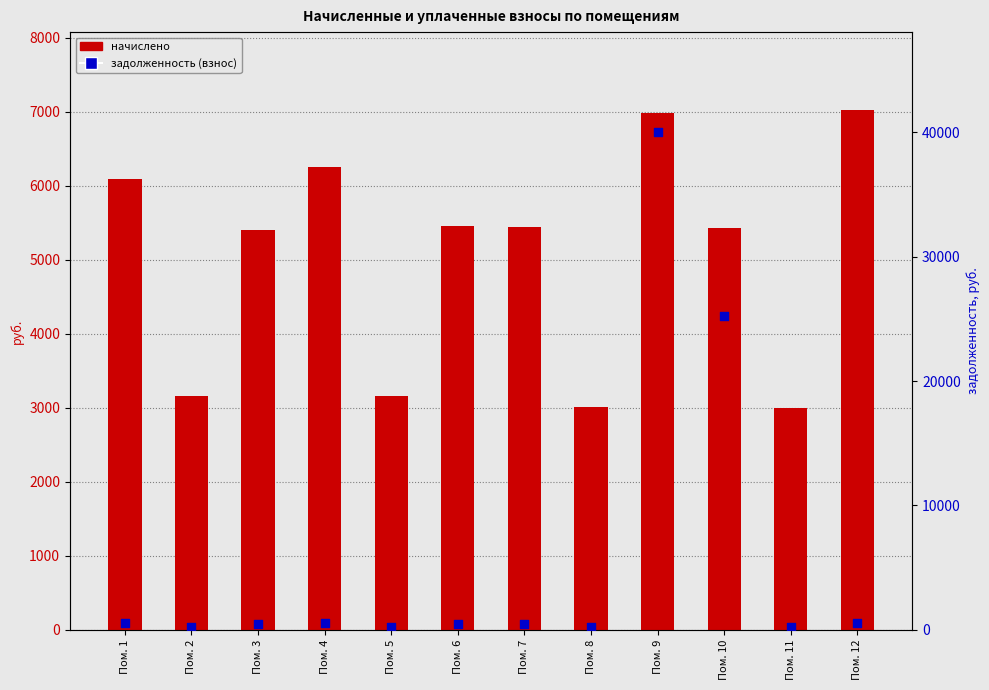

Is the value of начислено at Пом. 2 greater than the value of задолженность (взнос) at Пом. 12?

Yes